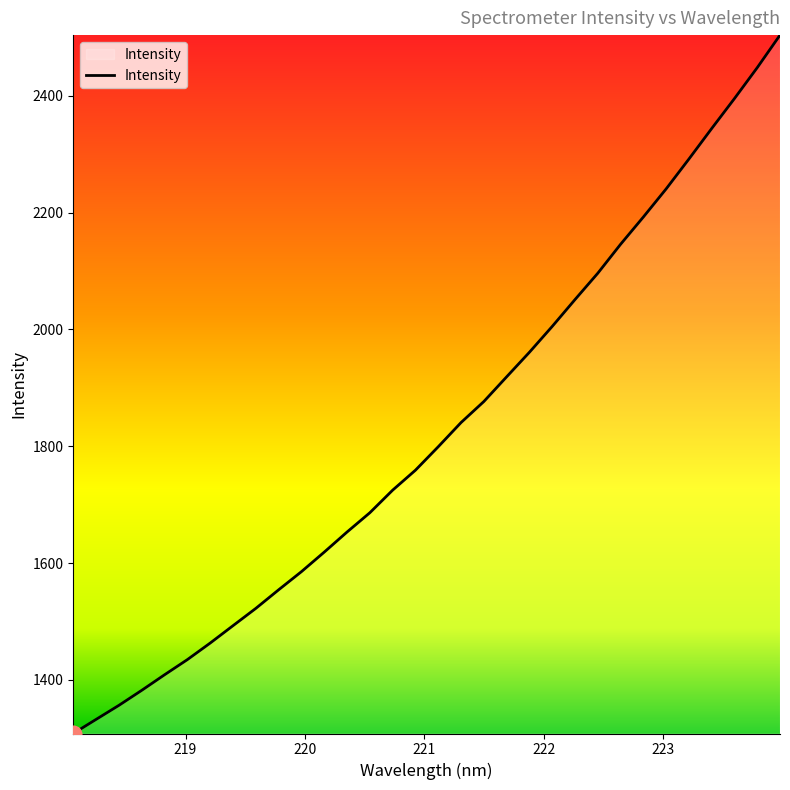

What is the average value?

1824.7